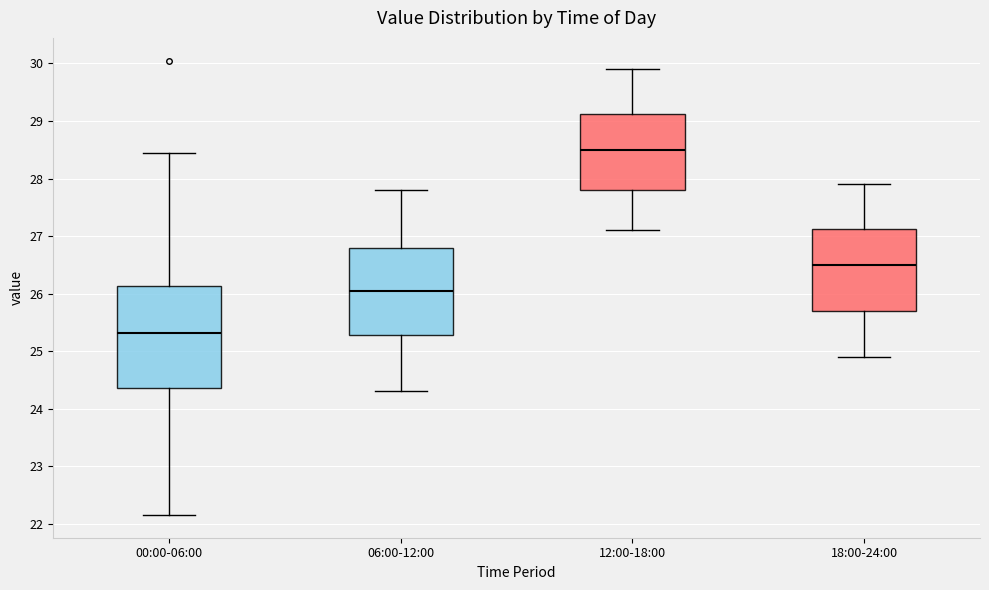

Where does the upper whisker of the box for 12:00-18:00 end on the y-axis? The values are not printed on the chart, so give them approximately, as read against the axis.

29.9